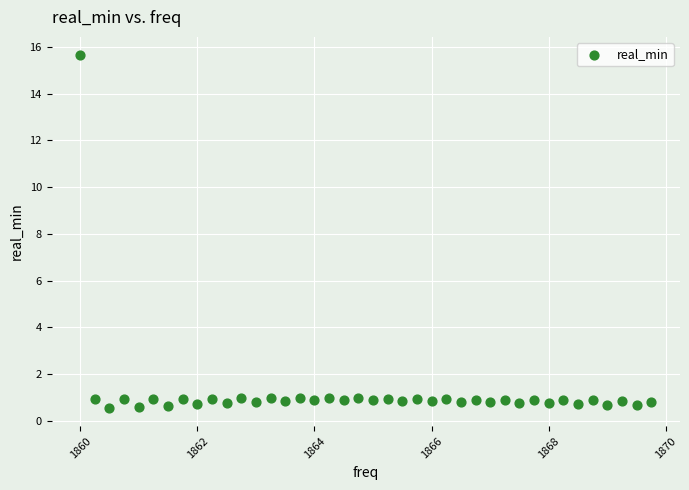

What is the range of X values (max minus min)?

9.8